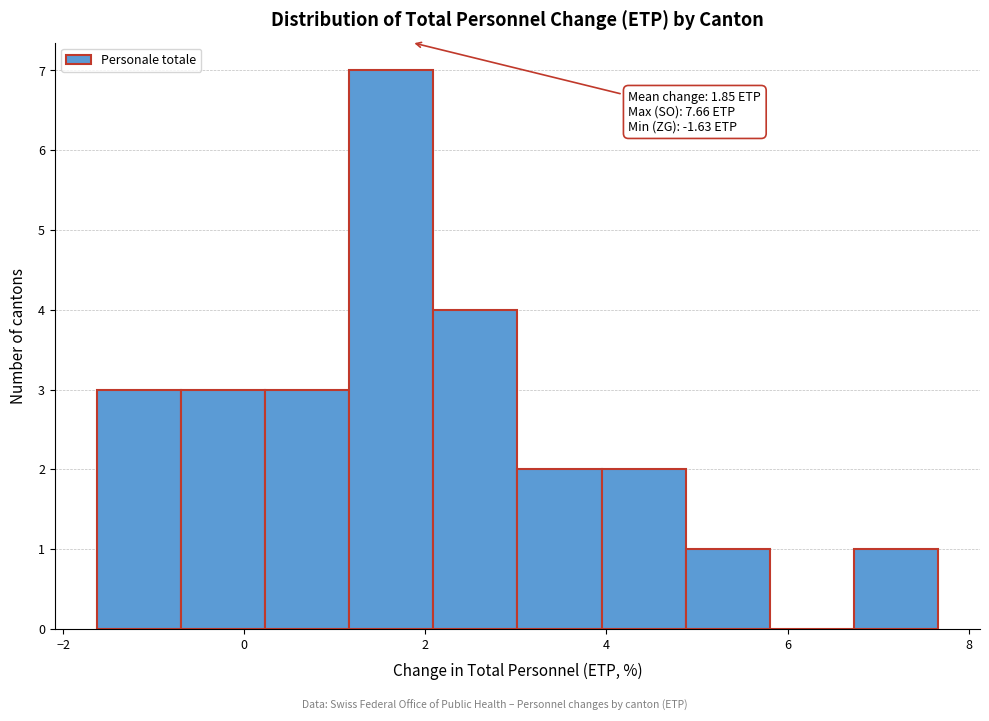

Over which range of the x-axis is the bar tallest?

1.2 to 2.0